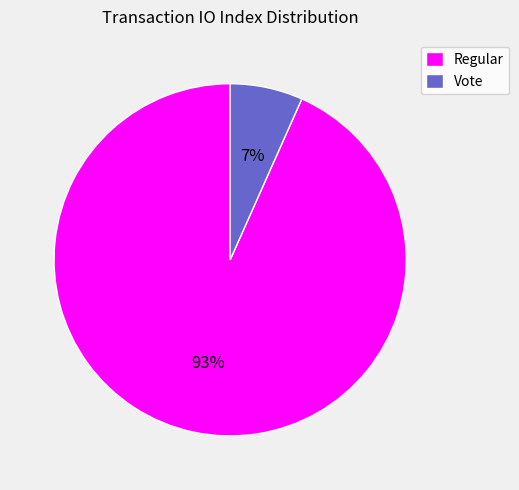

To the nearest percent, what percentage of the pie is Vote?

7%